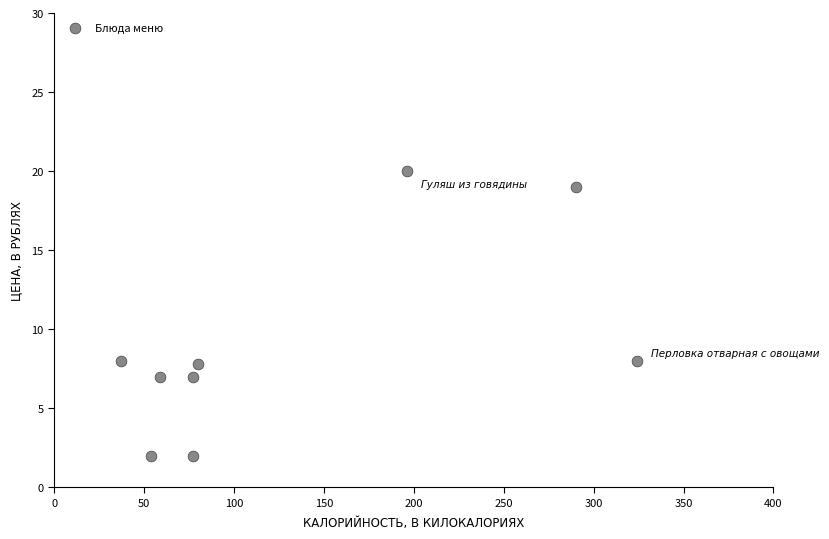

What is the range of X values (max minus min)?

287.0